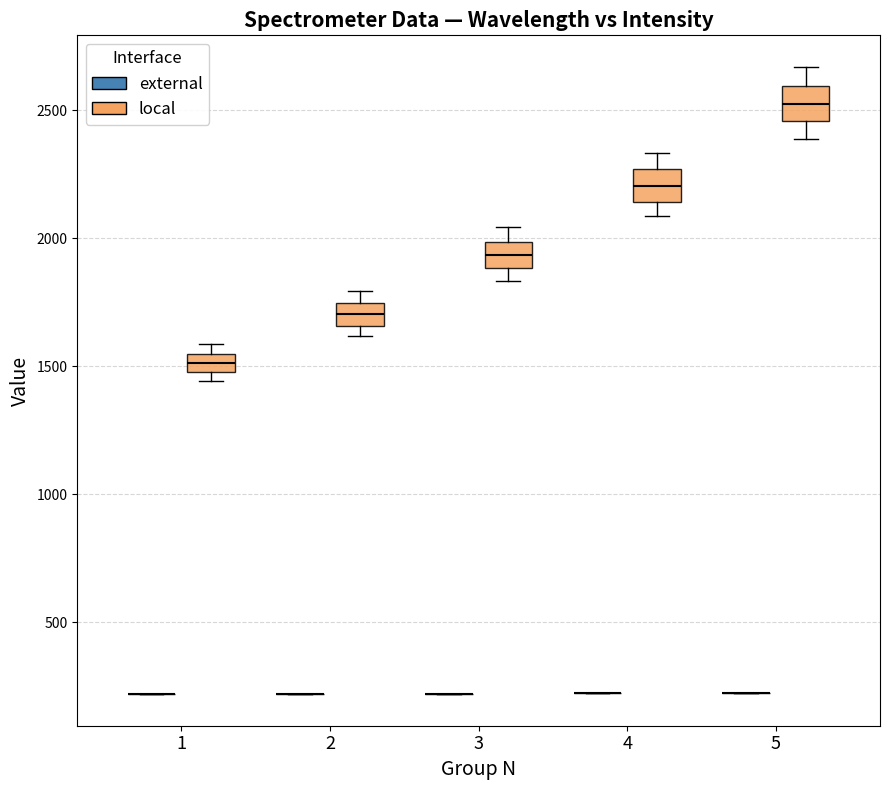

Where is the upper edge of the box for 2 (local) on the y-axis? The values are not printed on the chart, so give them approximately, as read against the axis.

1750